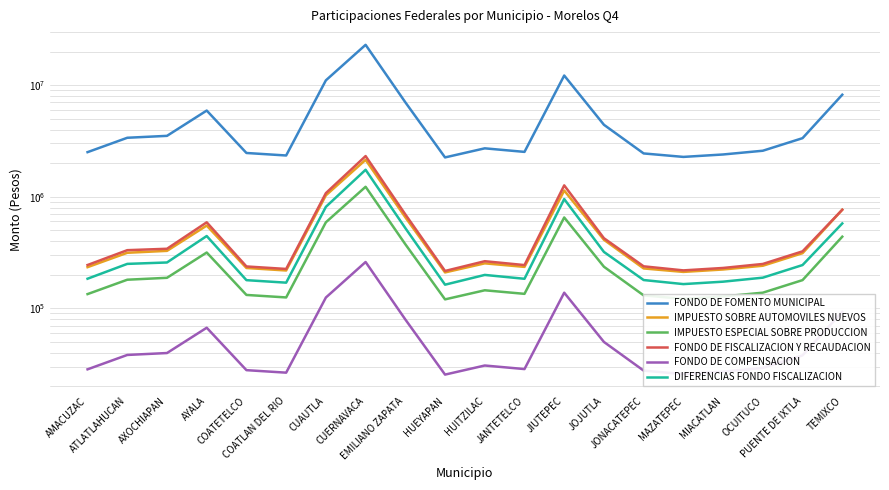

Between JOJUTLA and MIACATLAN, which series saw the biggest shift?

FONDO DE FOMENTO MUNICIPAL